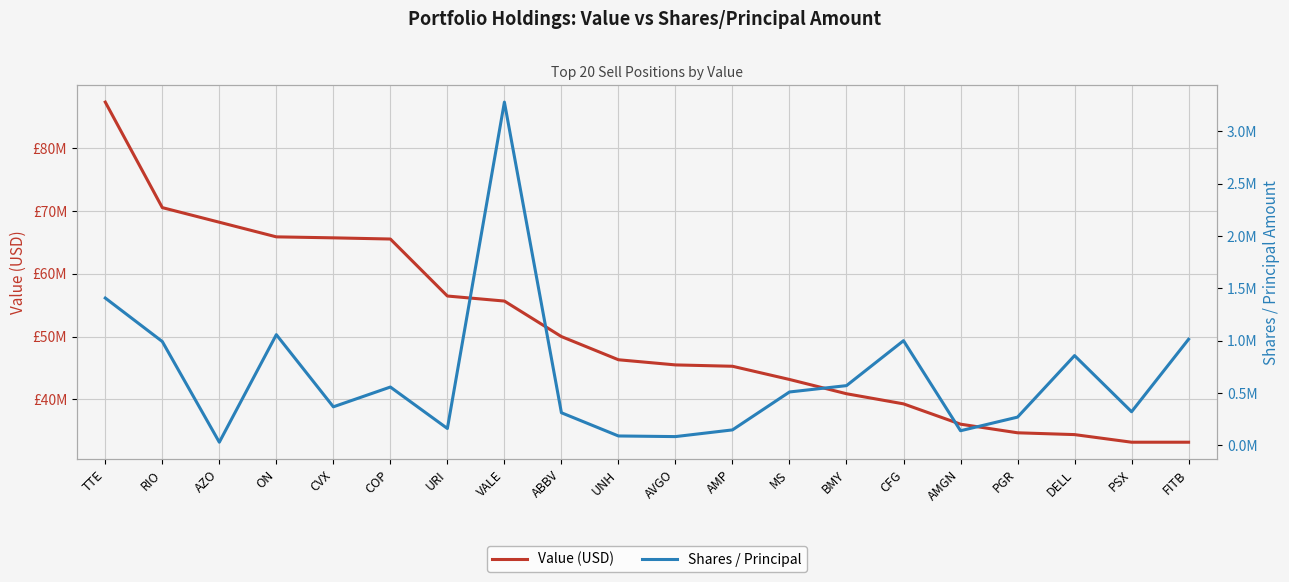

What is the total value across all series at RIO?

71492367